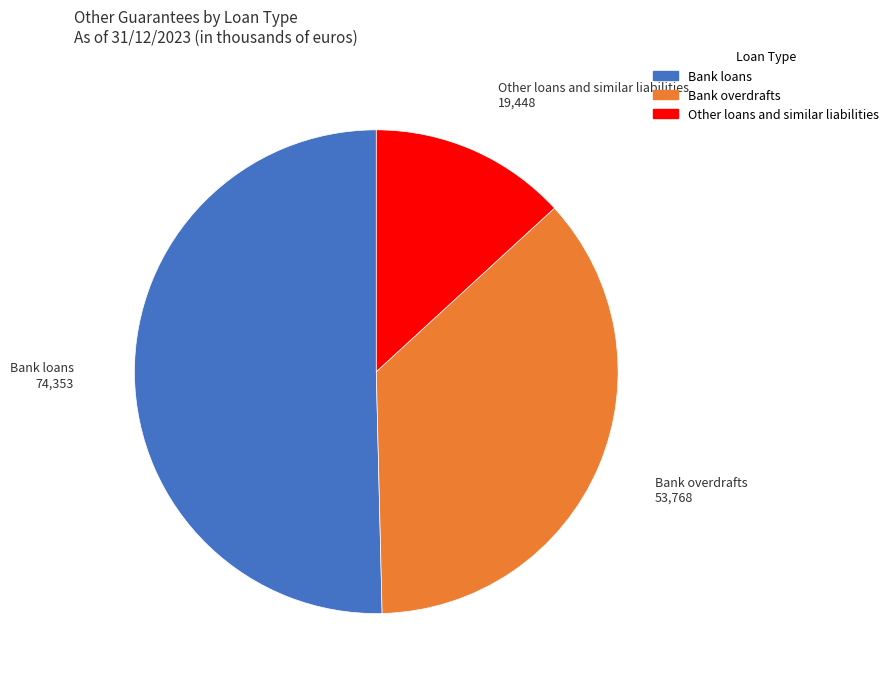

Which slice is the largest?

Bank loans